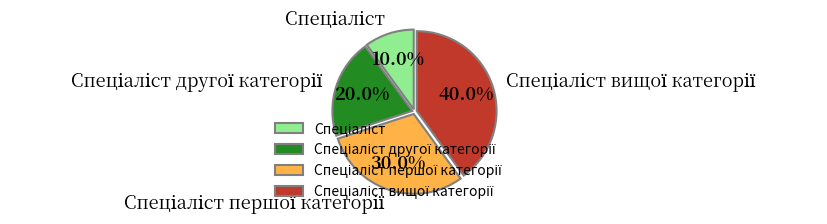

Does any single category account for the majority?

No